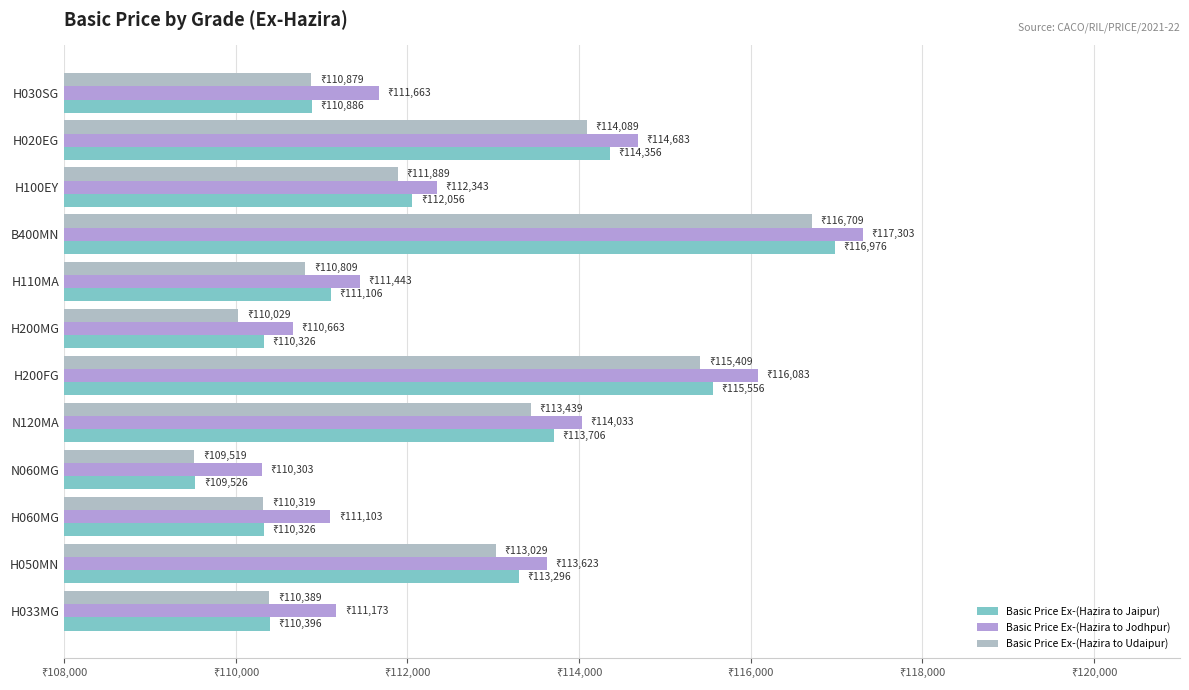

How many data points in Basic Price Ex-(Hazira to Udaipur) are less than 111889?

6